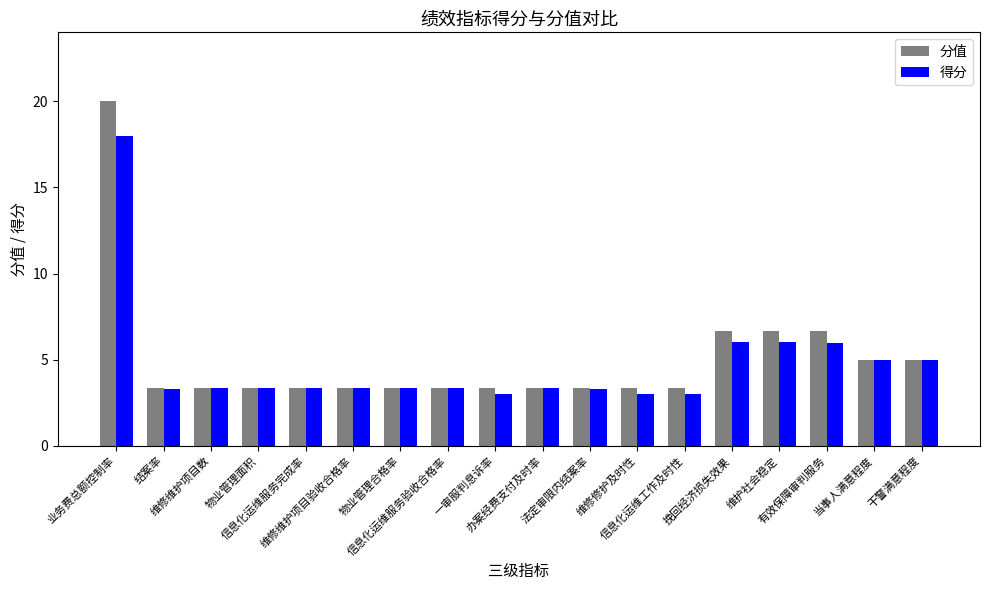

List the series in order of their peak value, lowest first.

得分, 分值